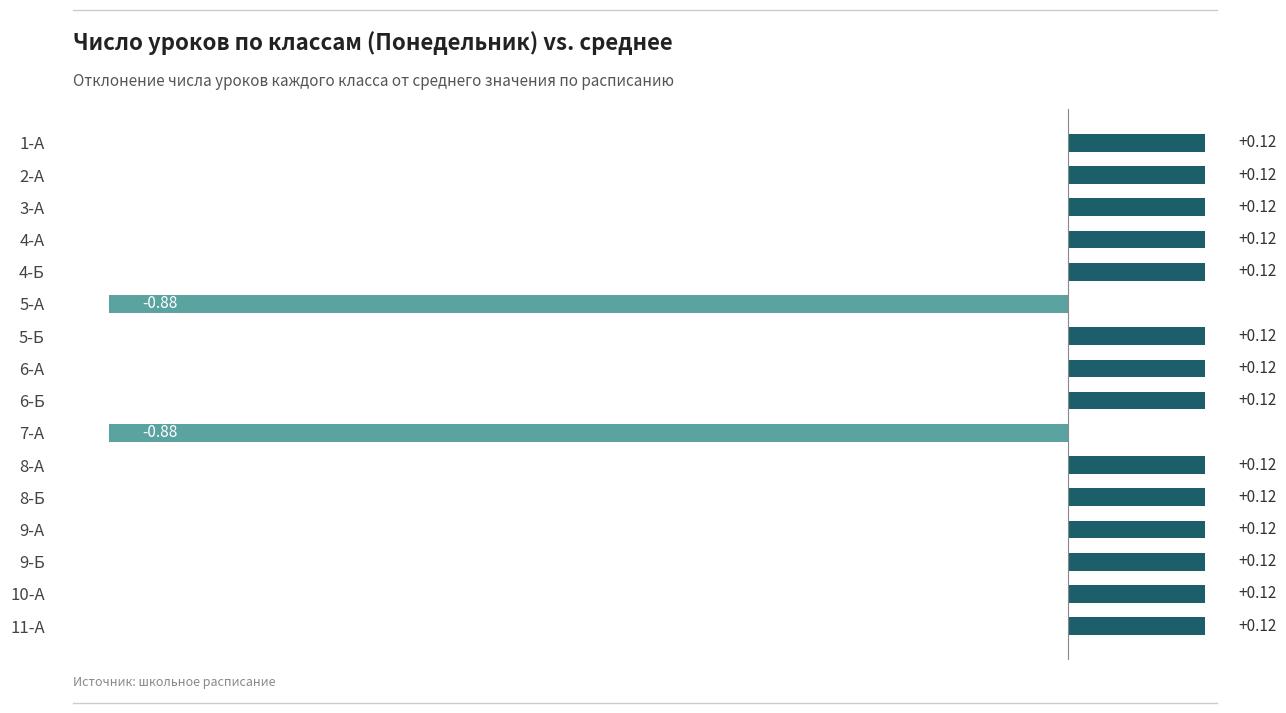

What is the difference between the values at 5-А and 3-А?

1.0